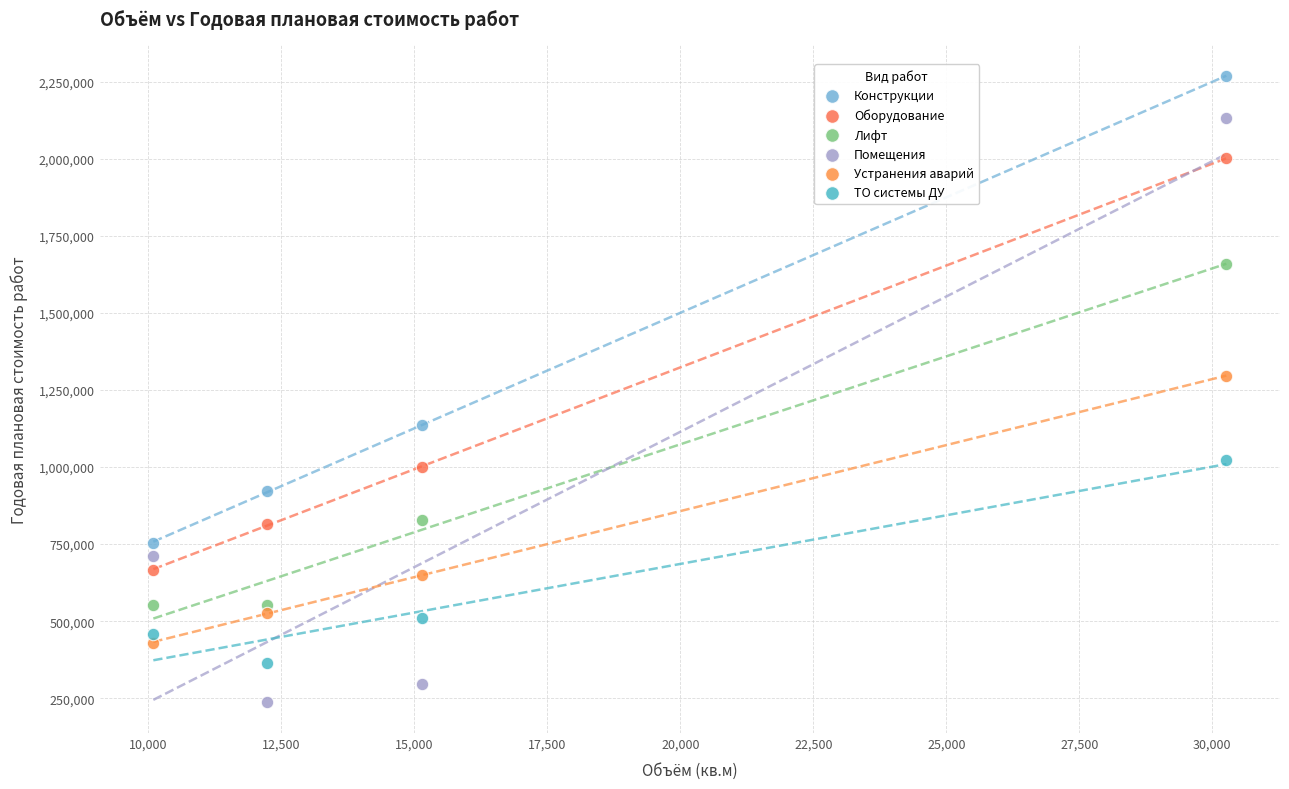

Across all data points, what is the range of X values (max minus min)?

20172.6